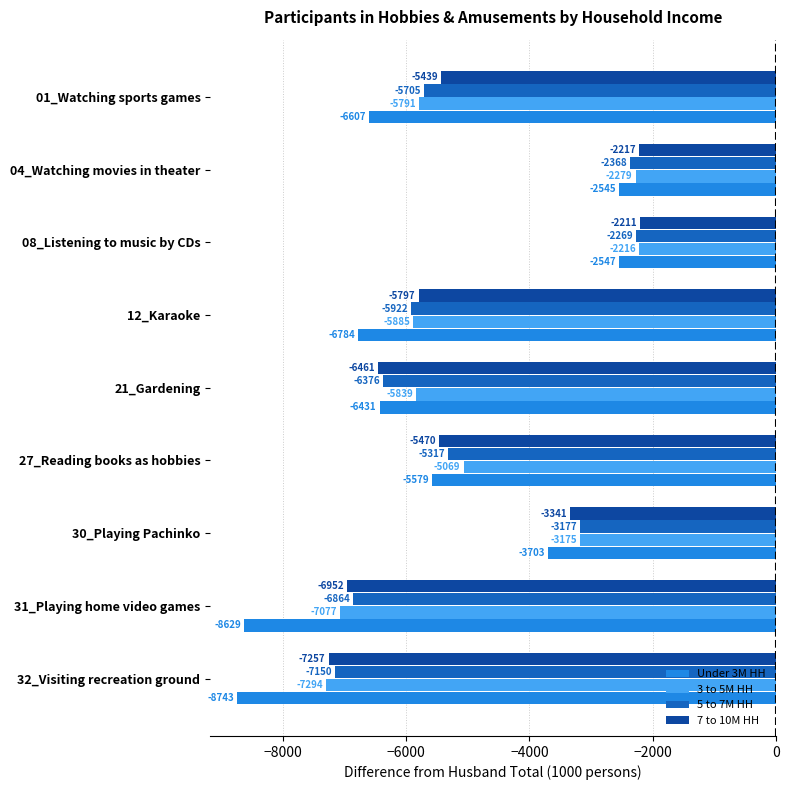

Which series has the widest spread of values?

Under 3M HH